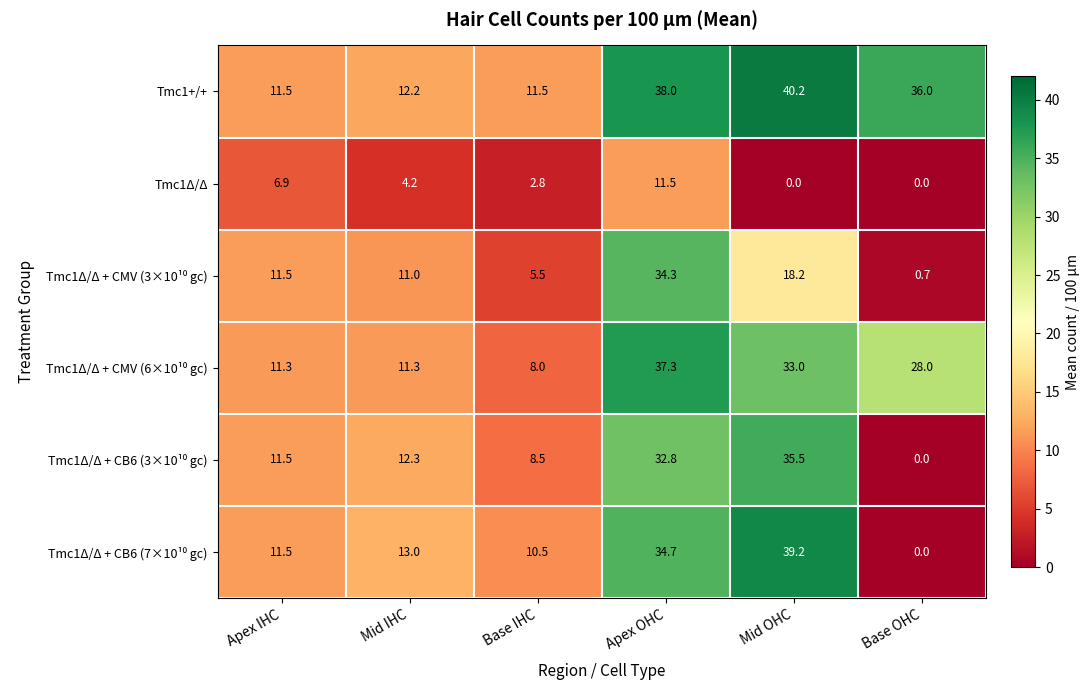

The value of Tmc1Δ/Δ at Mid OHC is 0.0. True or false?

True